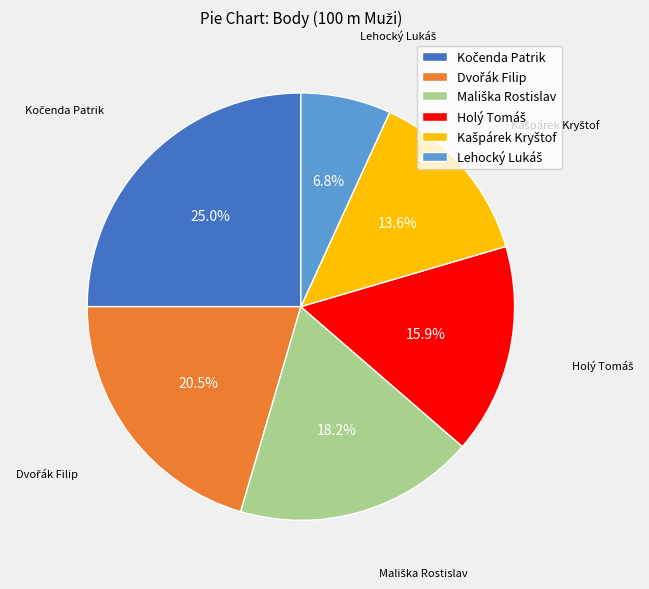

Count the number of slices in the pie.

6